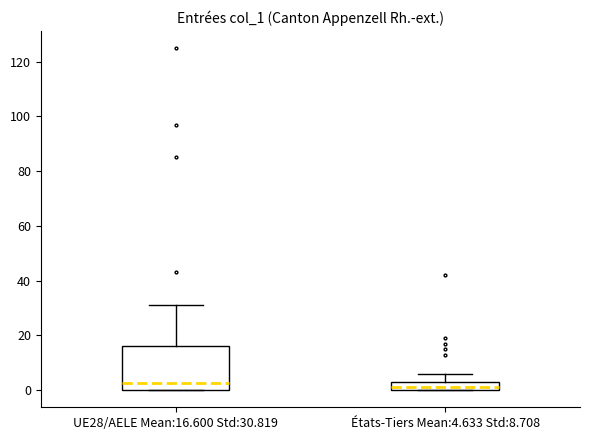

Reading left to right, transcribe this box plot: for each box, give where its median line is, the range the box spans, and where its two whiskers end, as read against the y-axis. The values are not printed on the chart, so give them approximately, as read against the axis.

UE28/AELE Mean:16.600 Std:30.819: median 2, box 0 to 16, whiskers 0 to 32
États-Tiers Mean:4.633 Std:8.708: median 2, box 0 to 4, whiskers 0 to 6